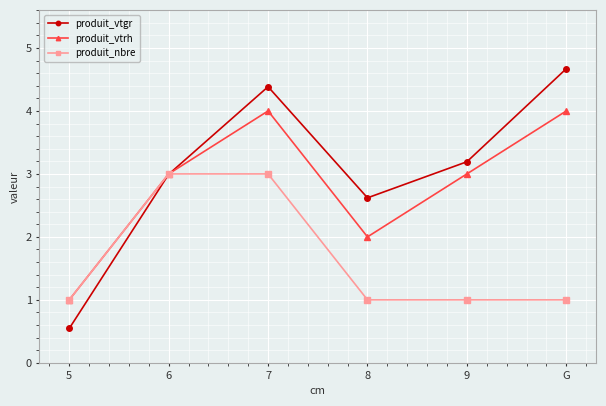

Is it true that produit_vtrh equals 3.5 at 8?

False